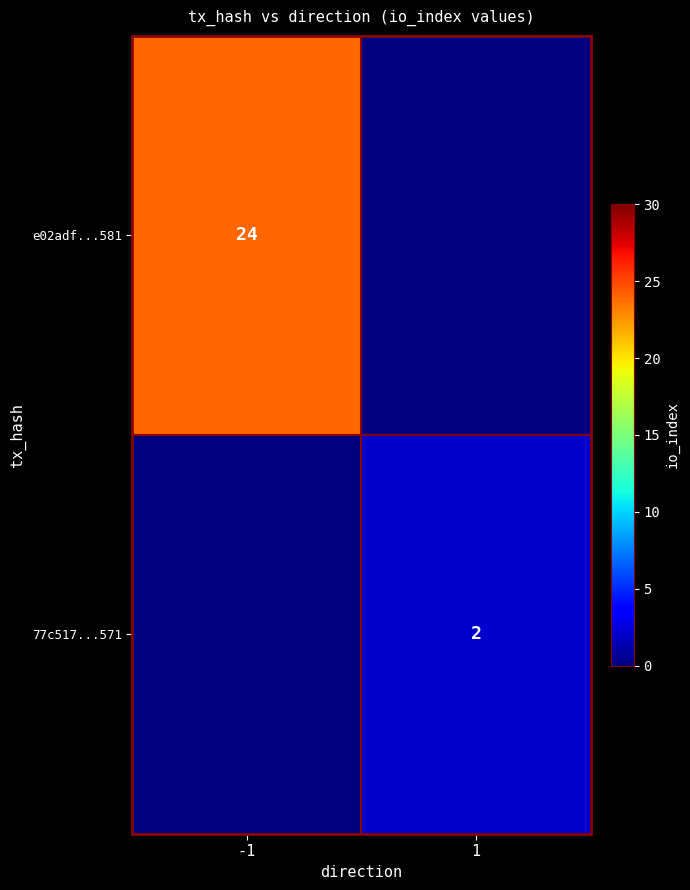

Is it true that 77c517...571 equals 1 at 1?

False